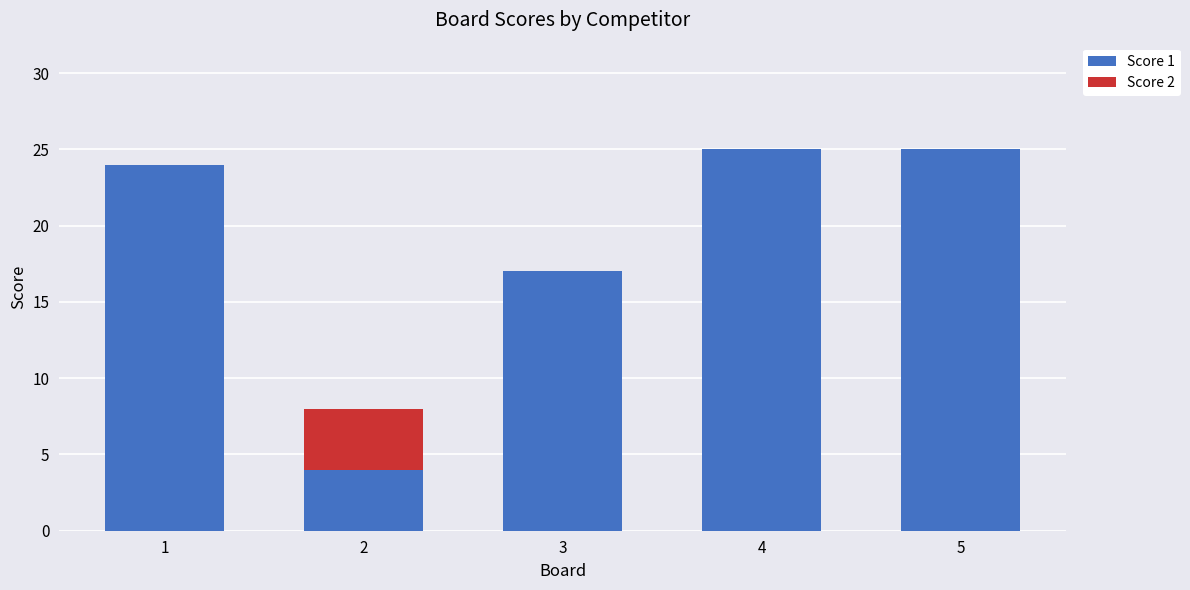

At which label is Score 1 closest to 14?

3